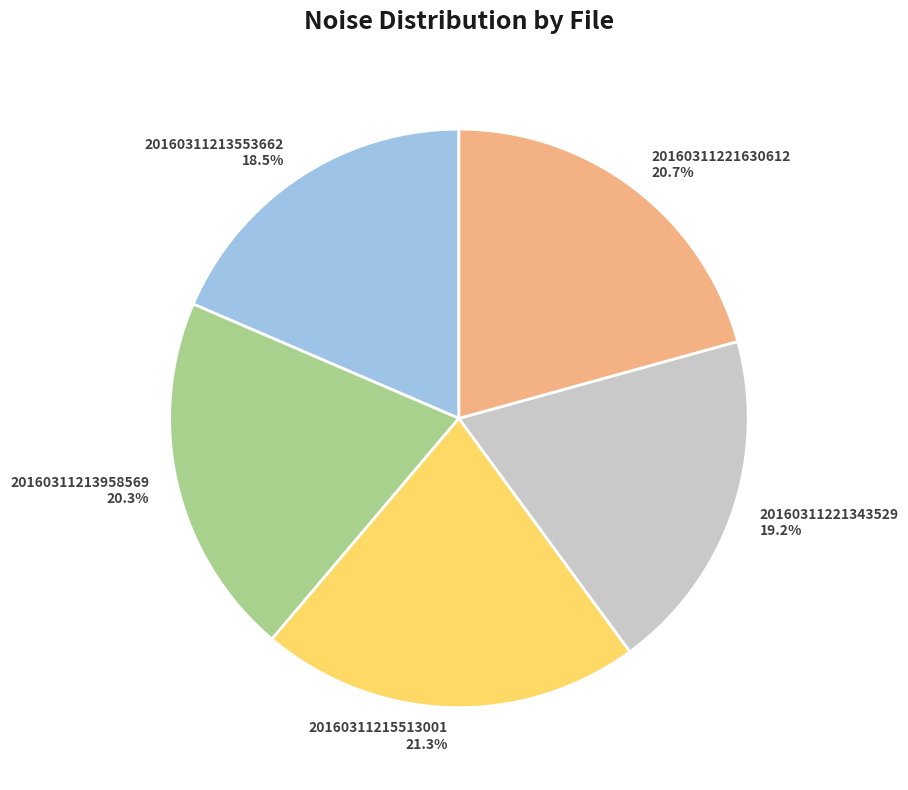

Approximately how many times larger is the value at 20160311213553662 compared to 20160311215513001?

0.9